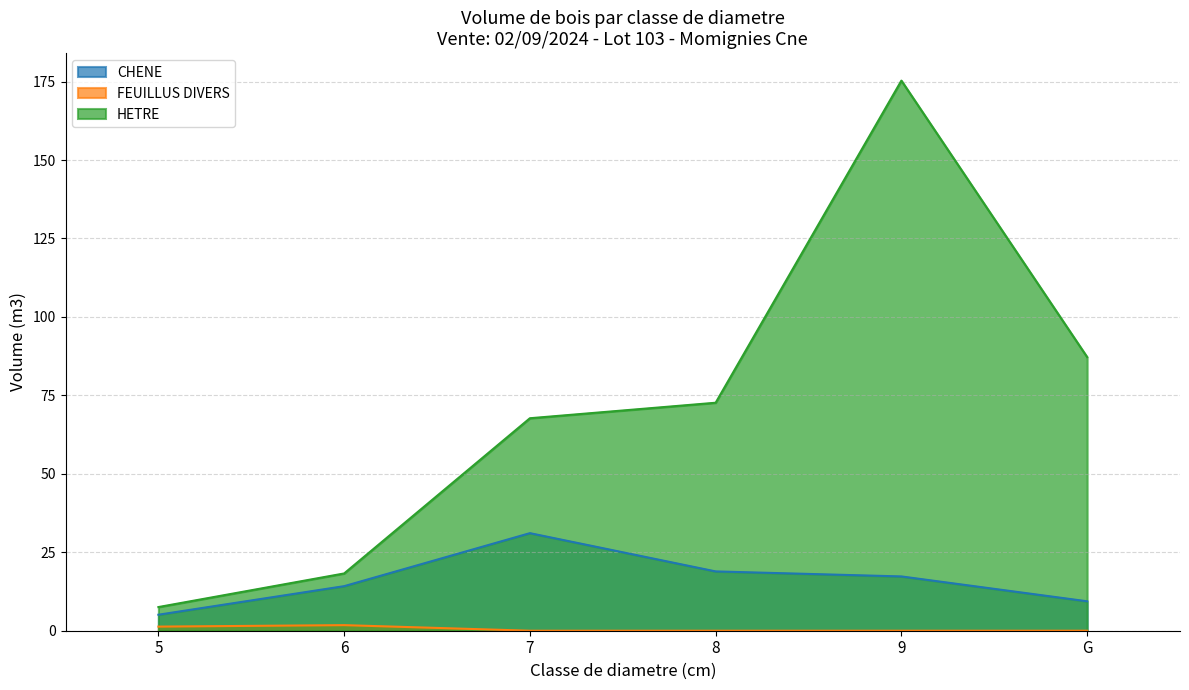

The FEUILLUS DIVERS series shows 0.0 at 9. True or false?

True